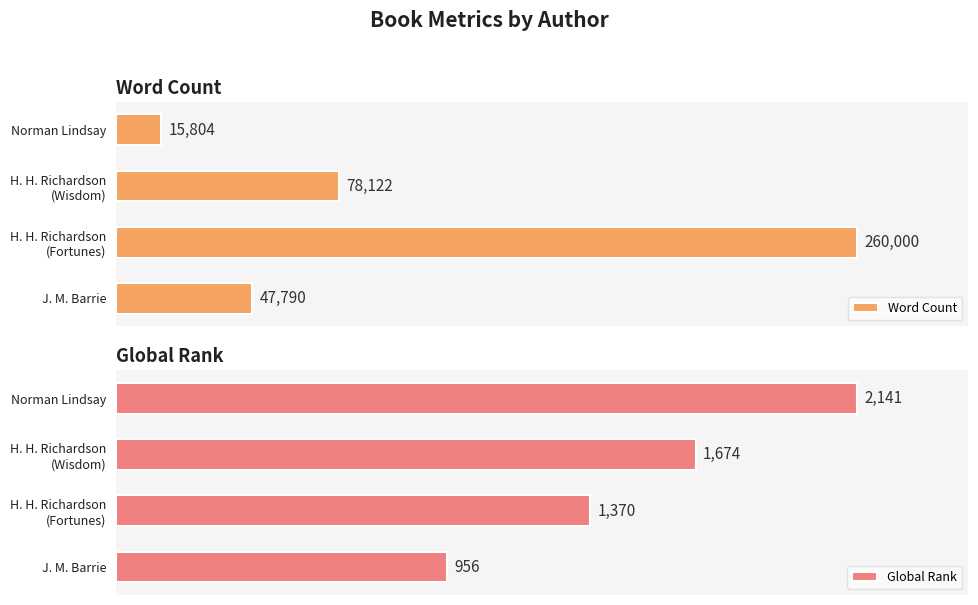

How many bars are there in each group?

2